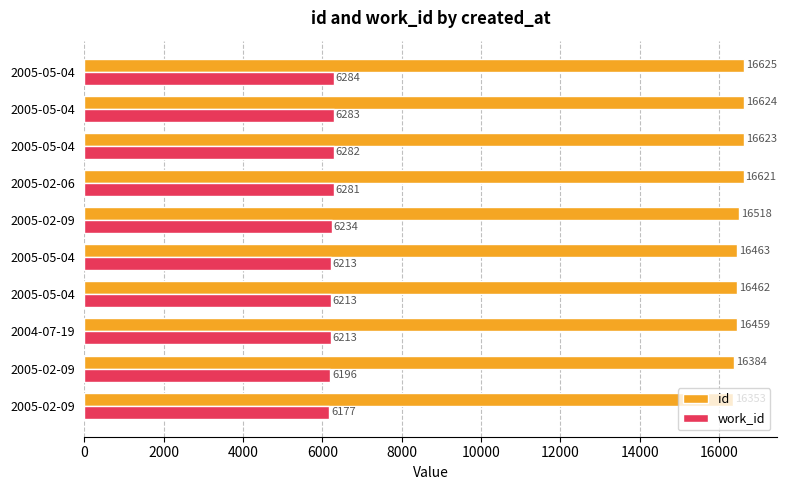

How many distinct data groups are displayed?

2